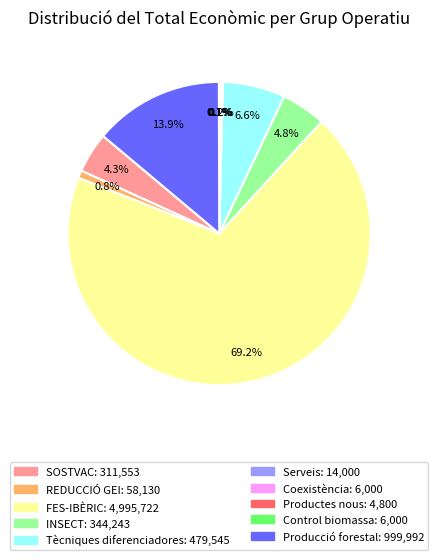

To the nearest percent, what is the difference between the largest and smallest slice percentages?

69%